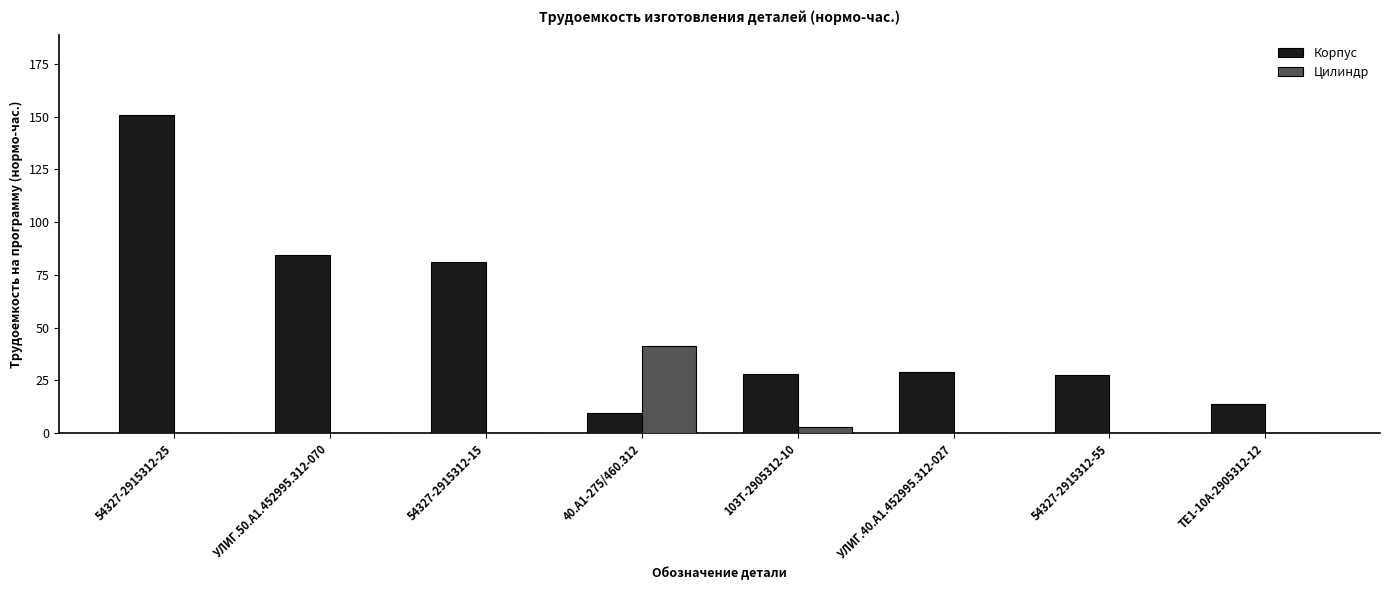

What is the sum of all Цилиндр values?

44.1